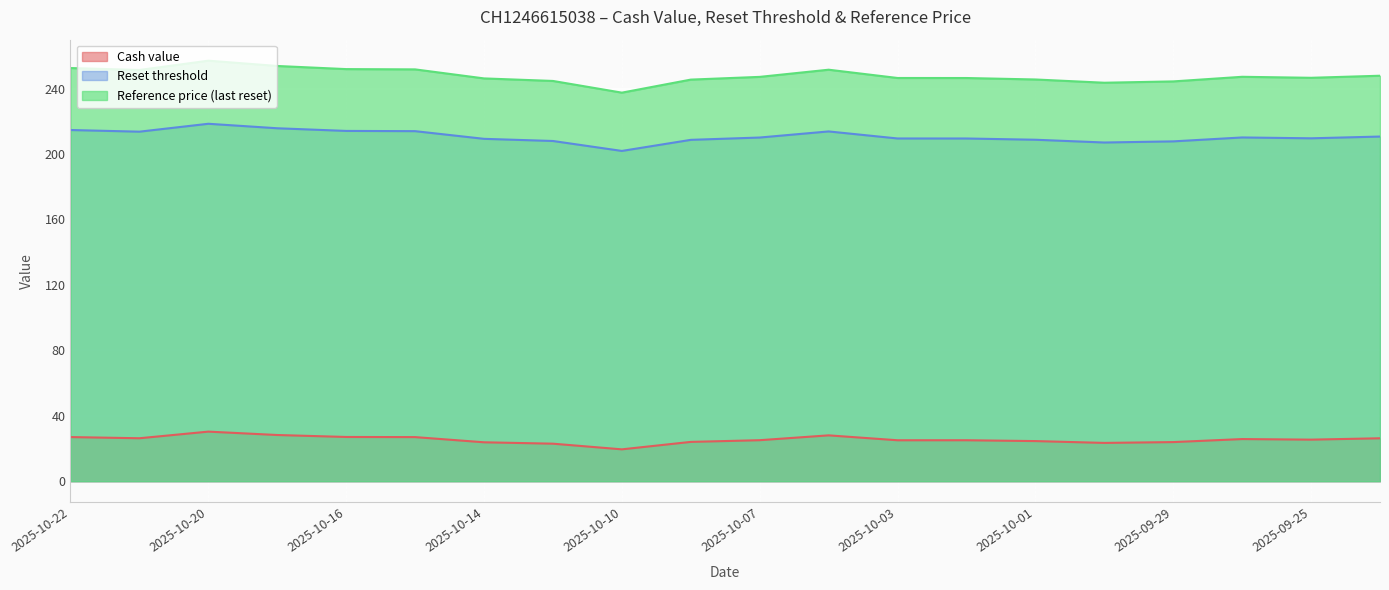

Is it true that Reference price (last reset) equals 246.2 at 2025-10-14?

True